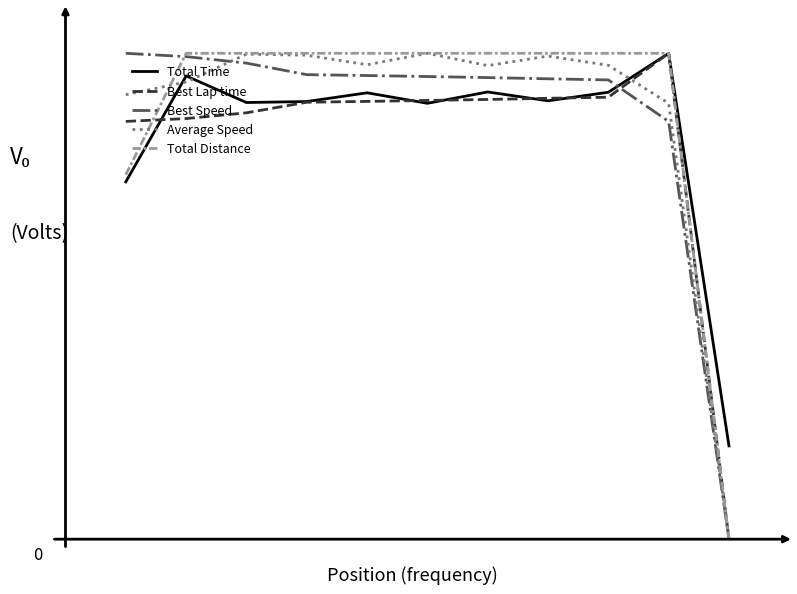

Does the chart display data point markers on the line(s)?

No